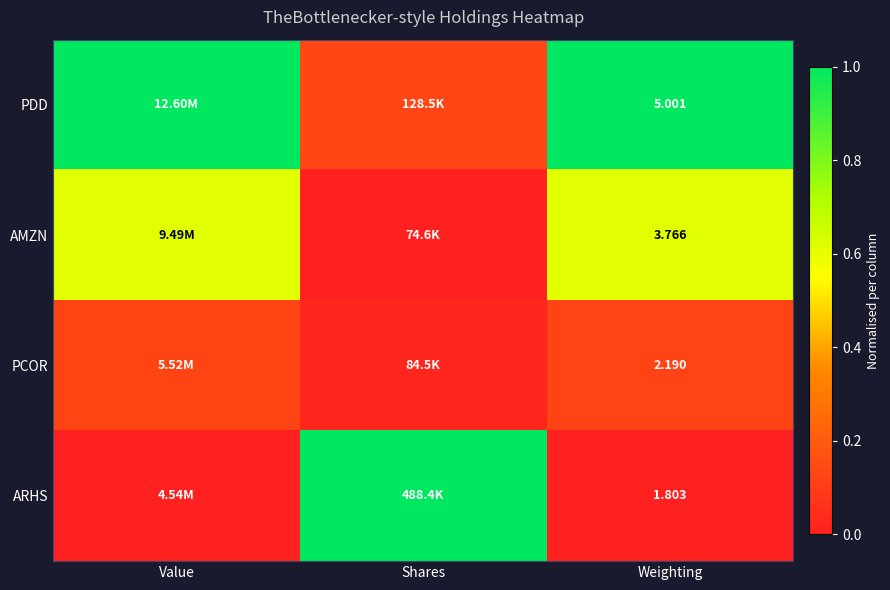

What is the difference between the AMZN values at Shares and Weighting?

0.6